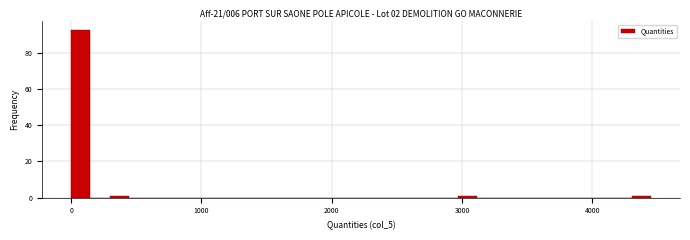

Around what value on the x-axis is the tallest bar? Give the approximate position of its centre, as read against the axis.

100